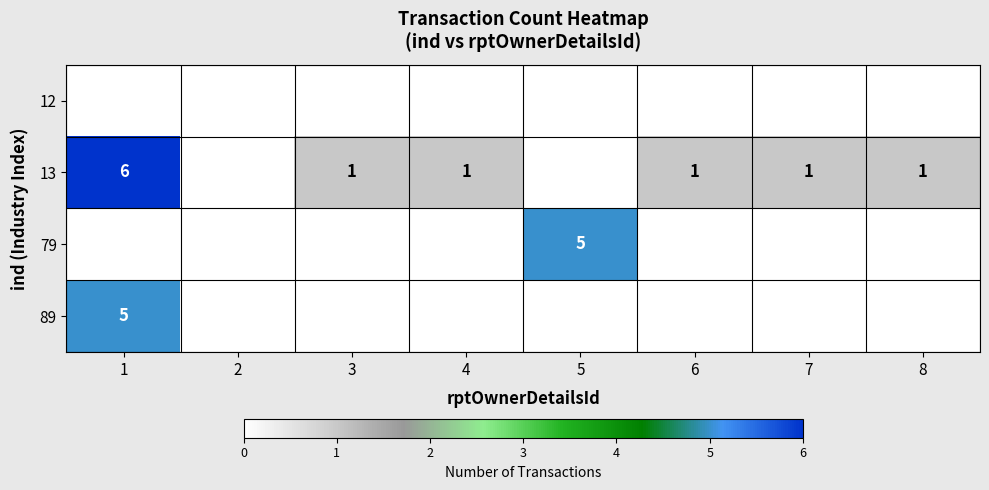

Which category has the lowest value across all series?

1